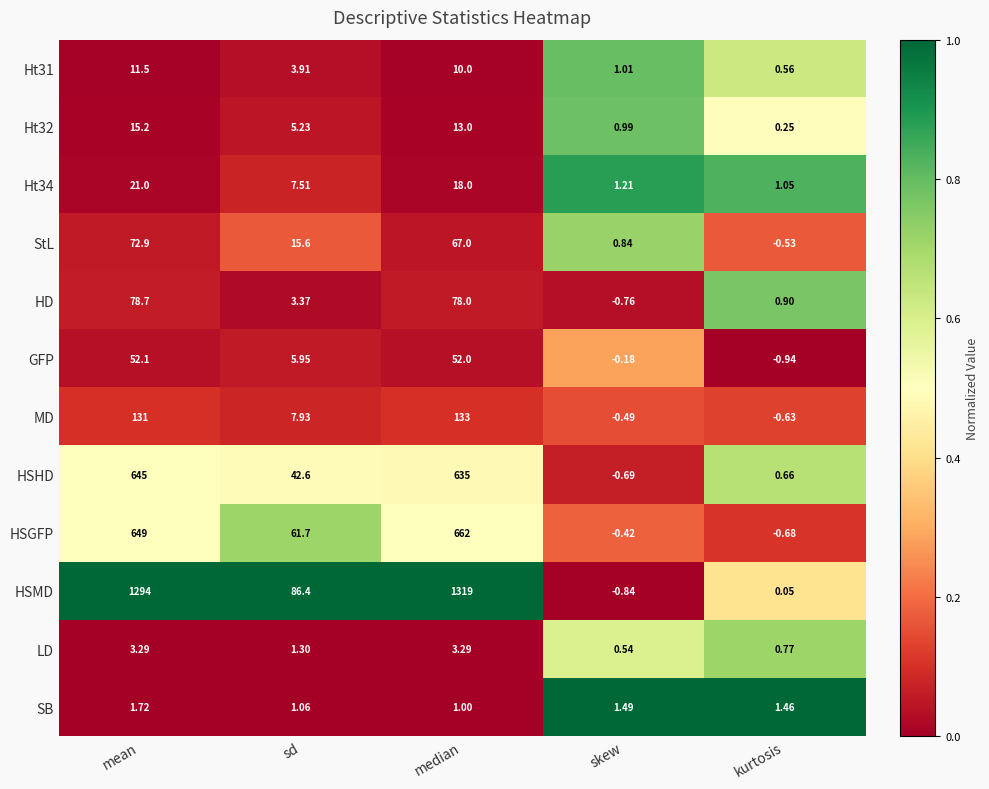

At which category is the sum across all series the highest?

median